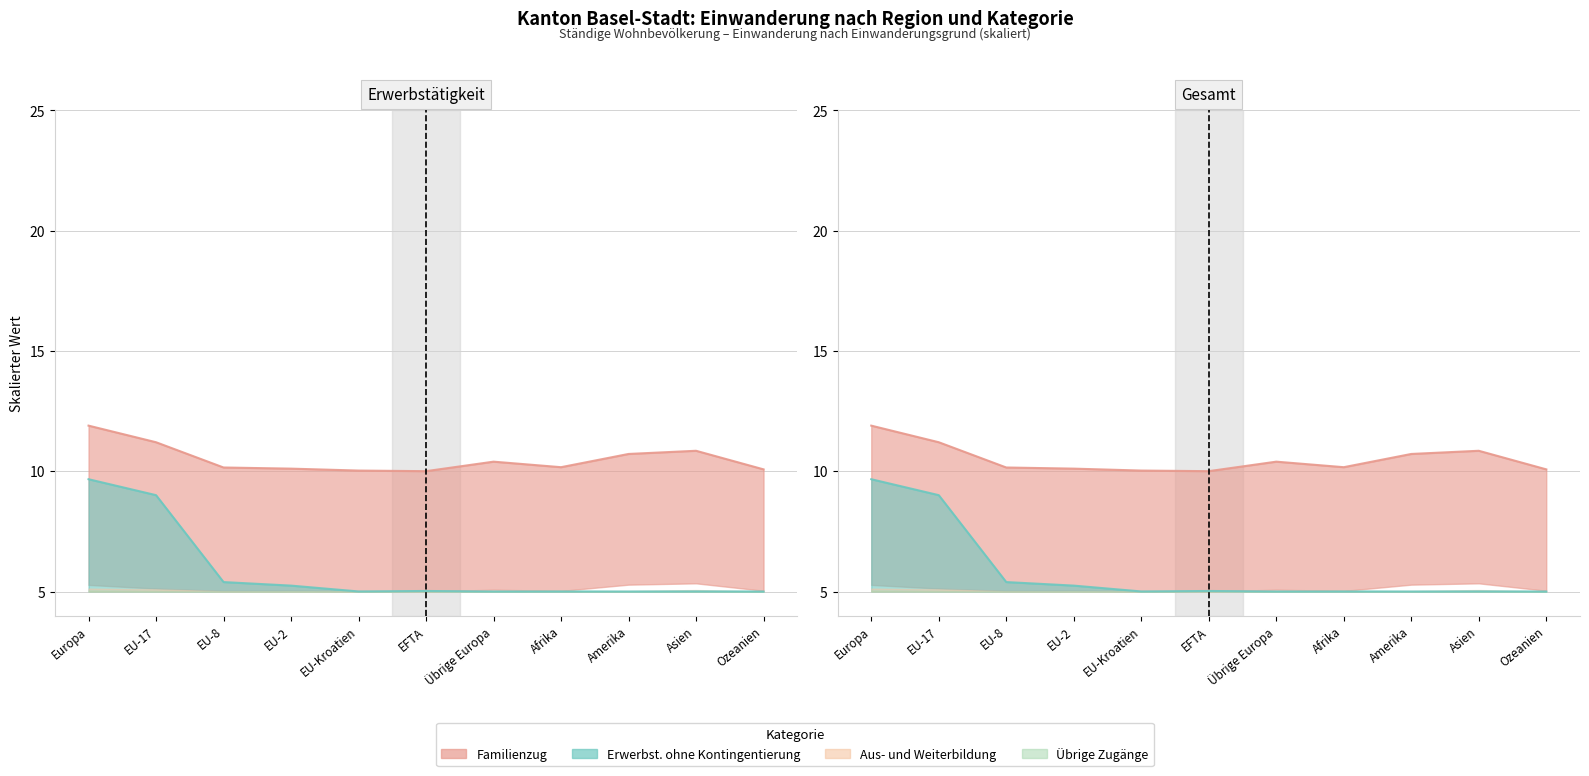

What is the highest value of the Aufenthaltsbewilligung ohne Erwerbst. series?

9.7